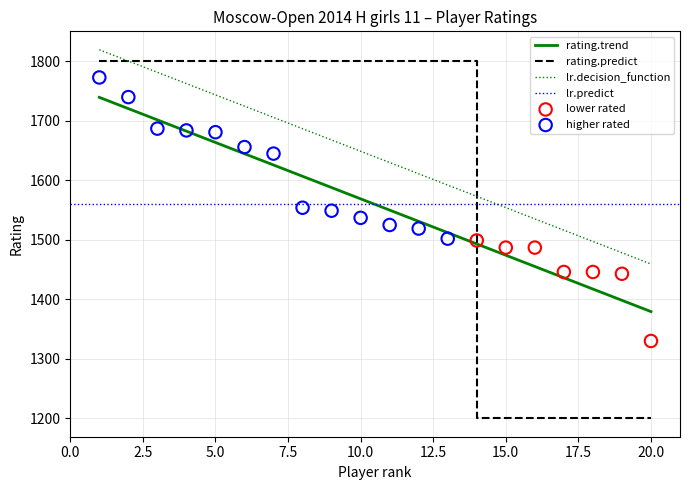

What is the ratio of the value at 3 to the value at 16?

1.1